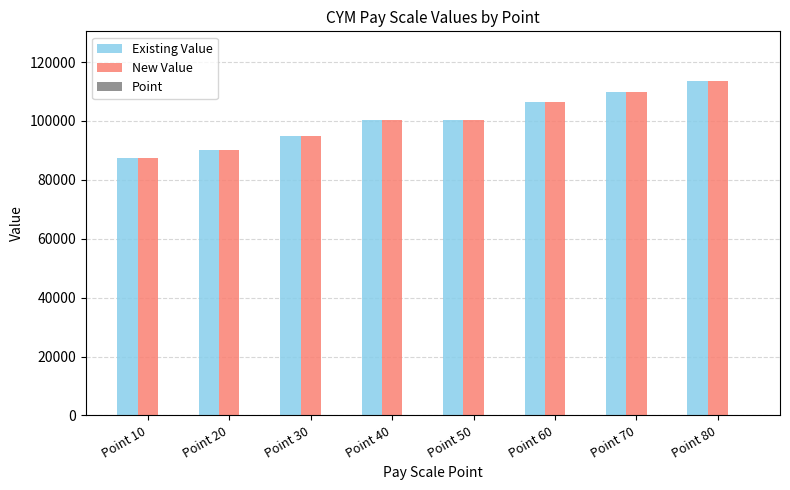

What is the sum of all Existing Value values?

802505